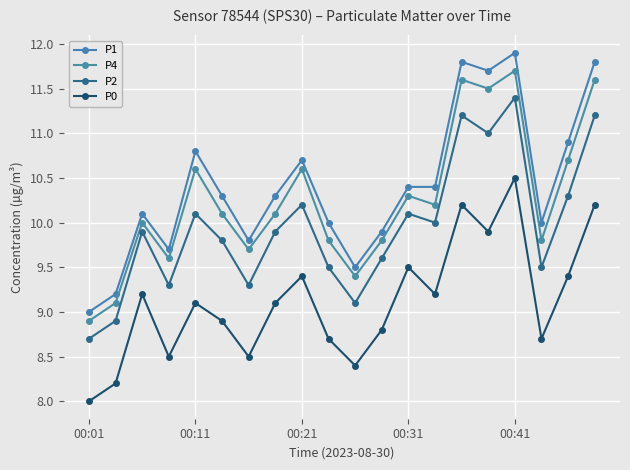

In P2, how many points are higher than both neighbors (excluding endpoints)?

6